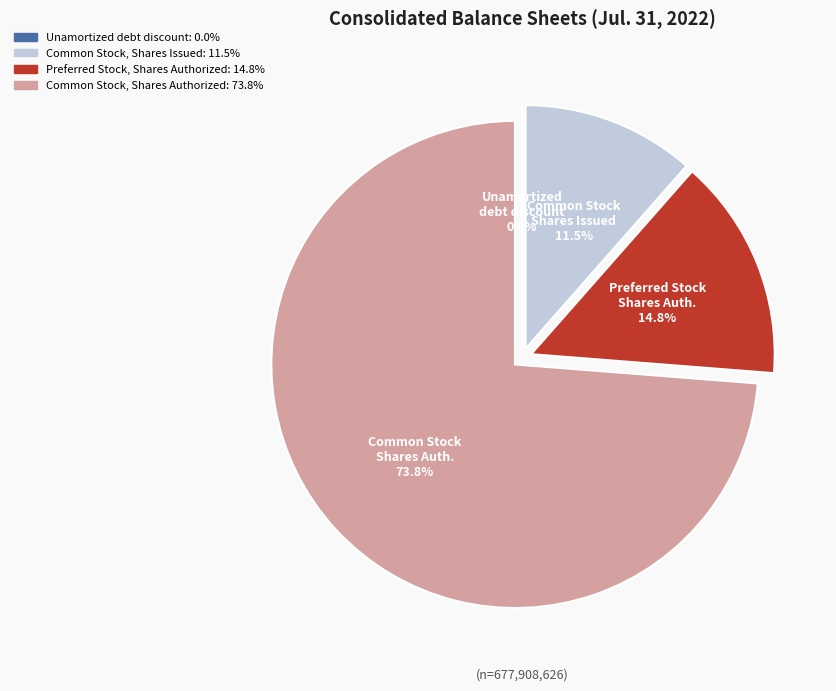

Is Common Stock, Shares Issued the majority of the pie?

No